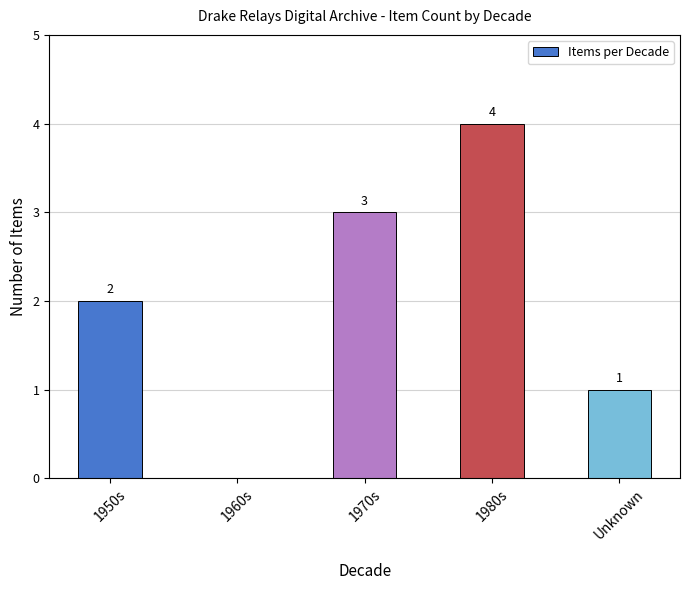

How many values are between 1 and 3?

3